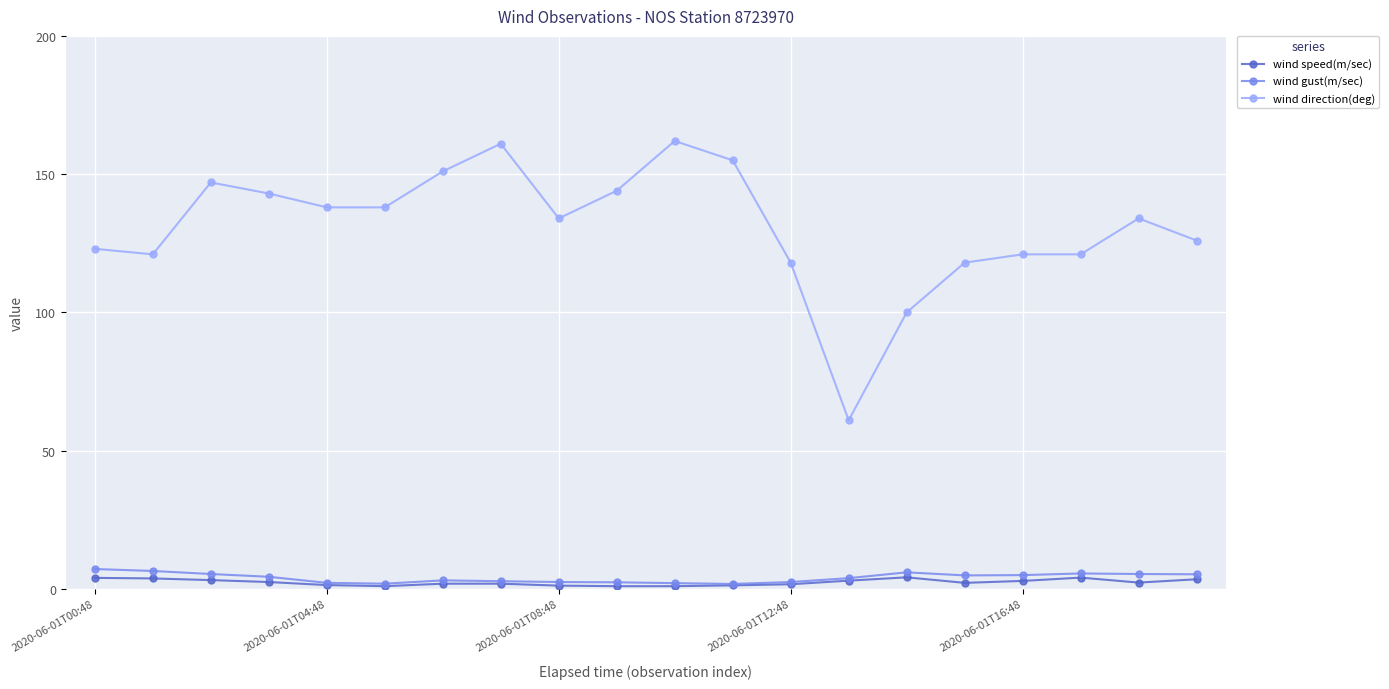

Which series has the widest spread of values?

wind direction(deg)